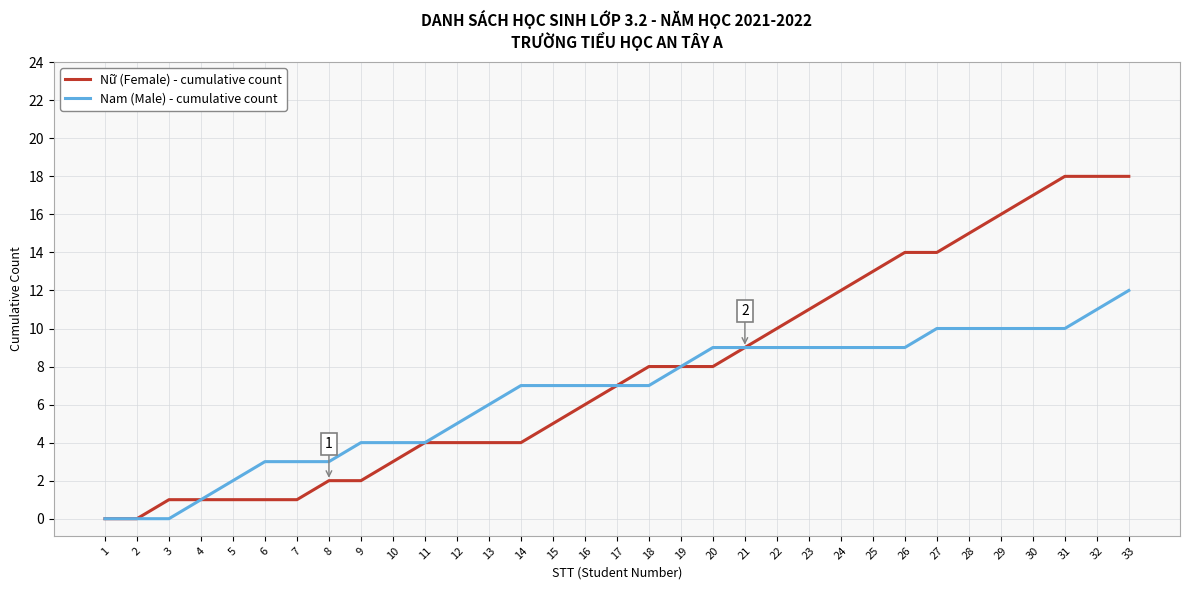

What are all the series names shown in the legend?

Nữ (Female) - cumulative count, Nam (Male) - cumulative count